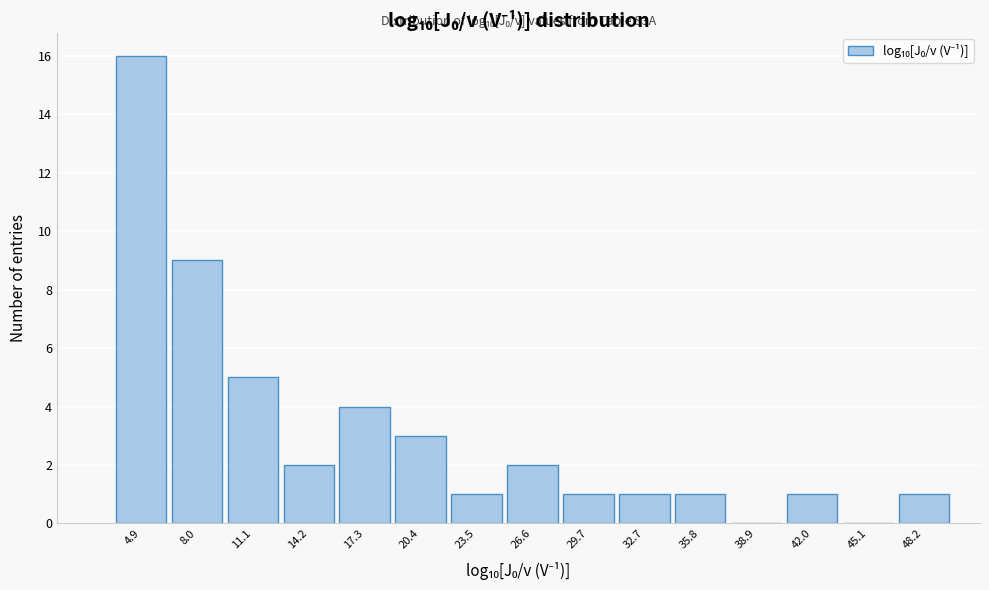

Over which range of the x-axis is the bar tallest?

3.5 to 6.5